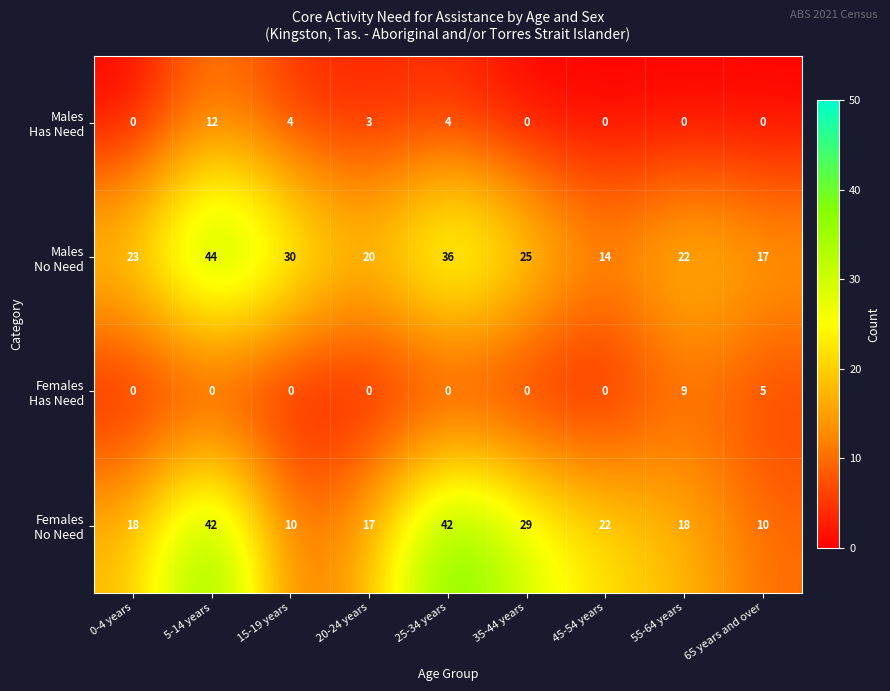

Count the number of data series in this chart.

4